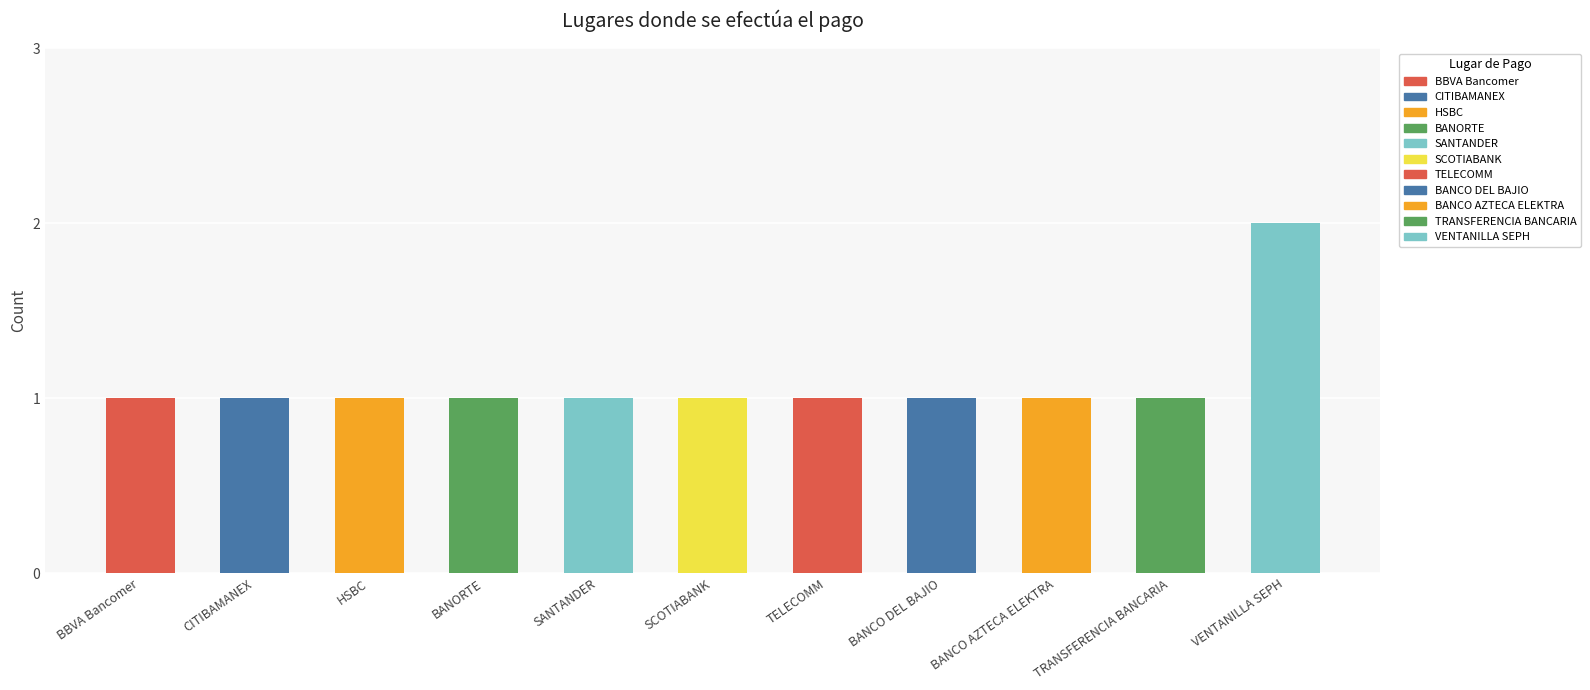

What is the ratio of the value at BBVA Bancomer to the value at TRANSFERENCIA BANCARIA?

1.0